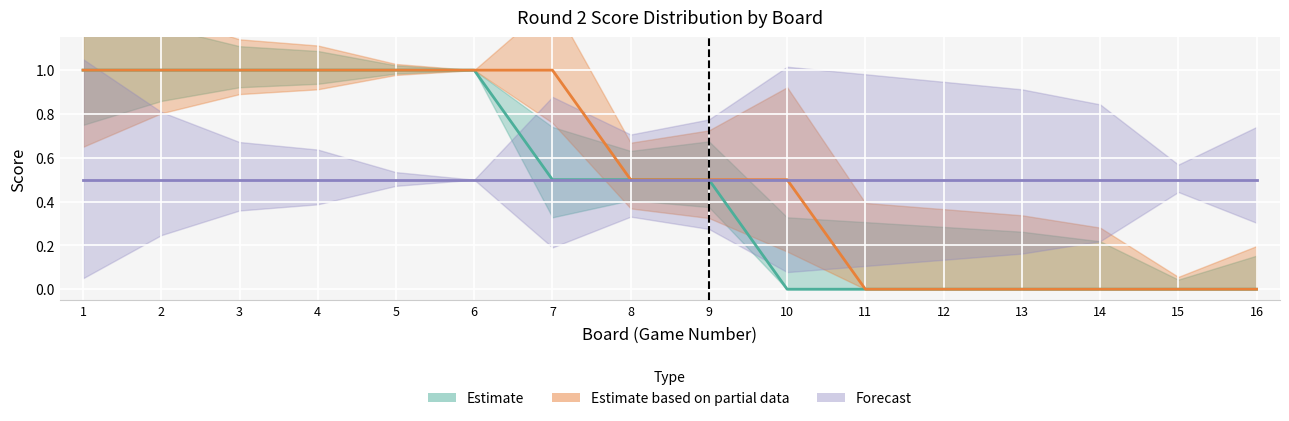

What is the sum of the White score values at 5 and 11?

1.0